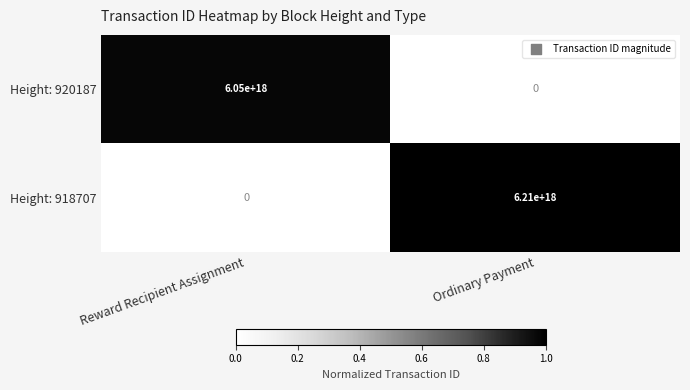

List the series in order of their peak value, lowest first.

Height: 920187, Height: 918707